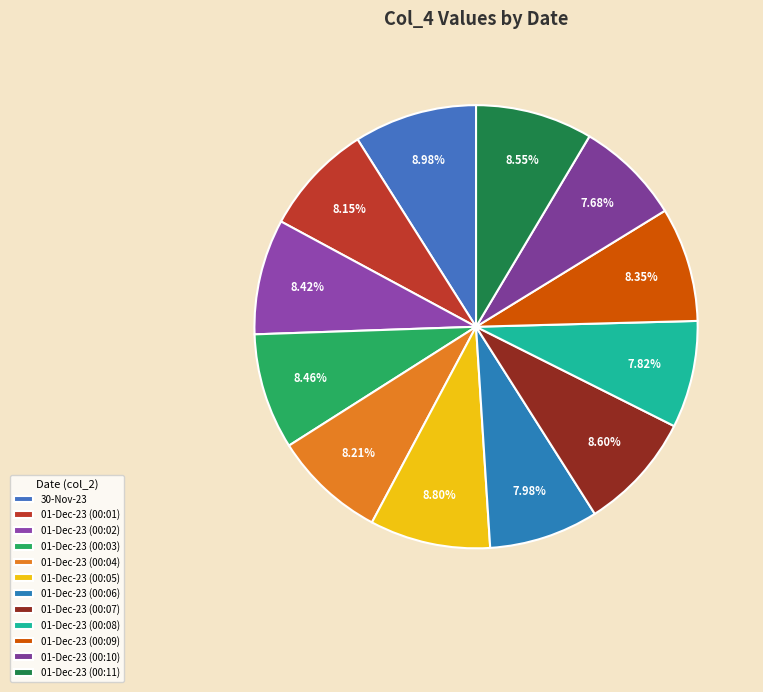

Does 01-Dec-23 (00:06) account for over 50% of the chart?

No